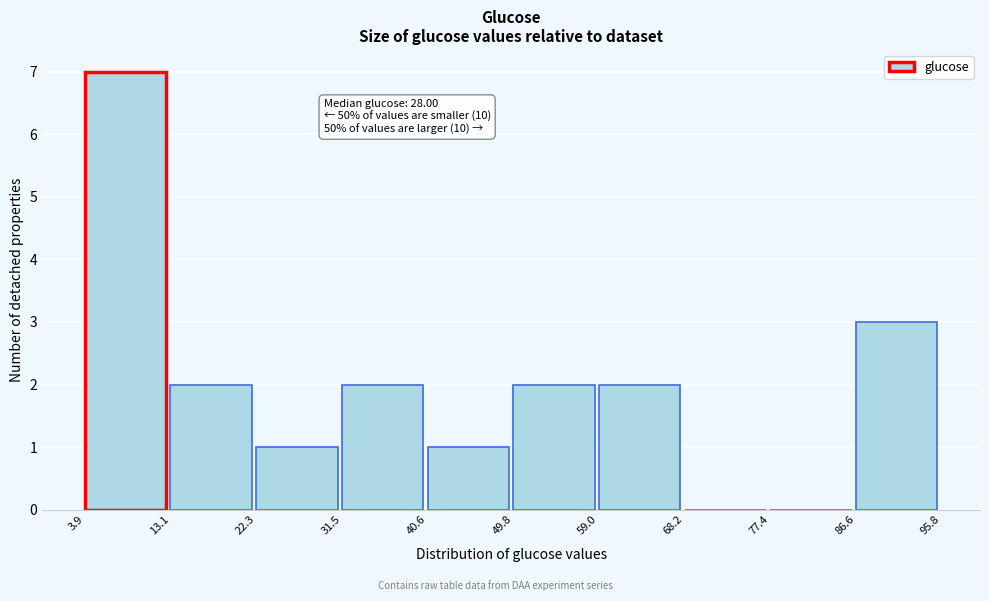

Which range on the x-axis has the tallest bar?

3.9 to 13.1